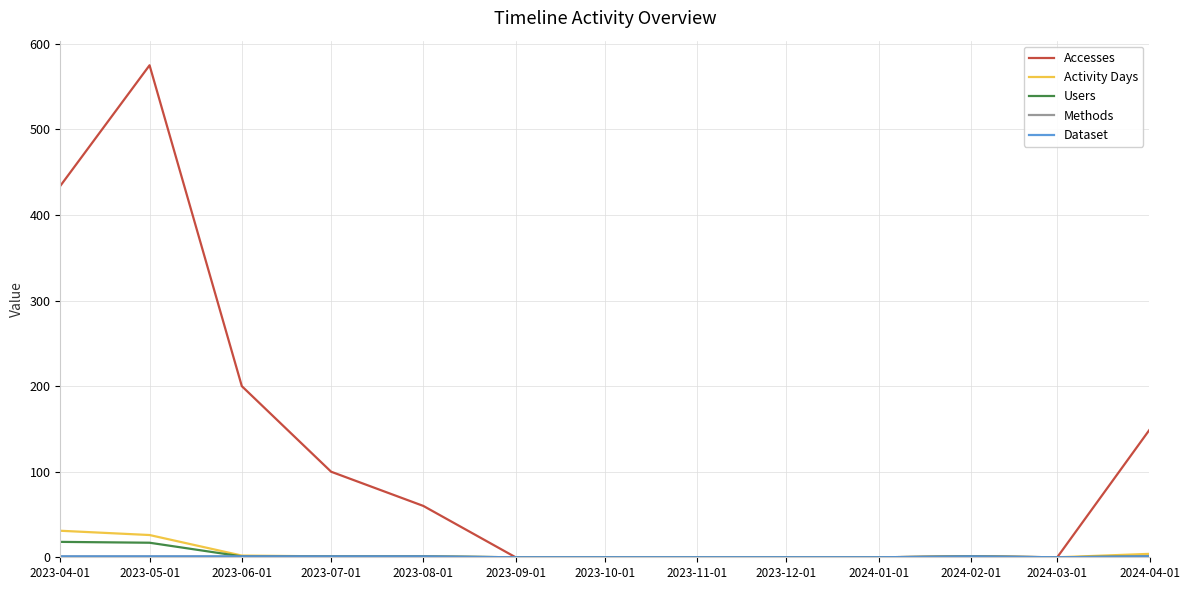

What is the maximum value for Methods?

1